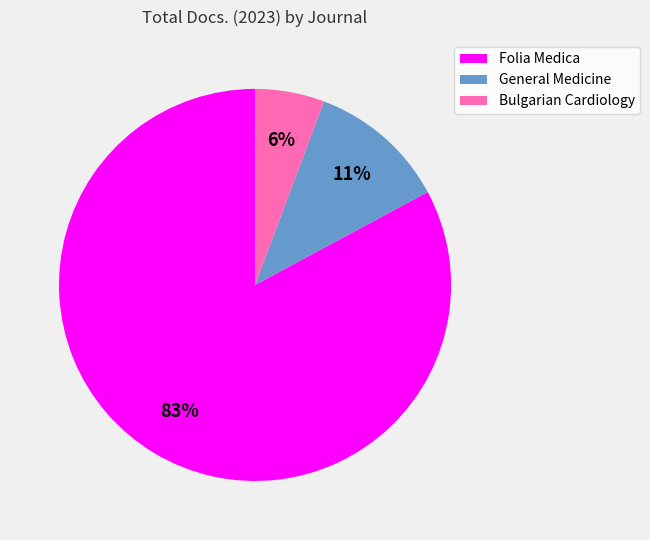

Combined, do Bulgarian Cardiology and Folia Medica account for over 50%?

Yes